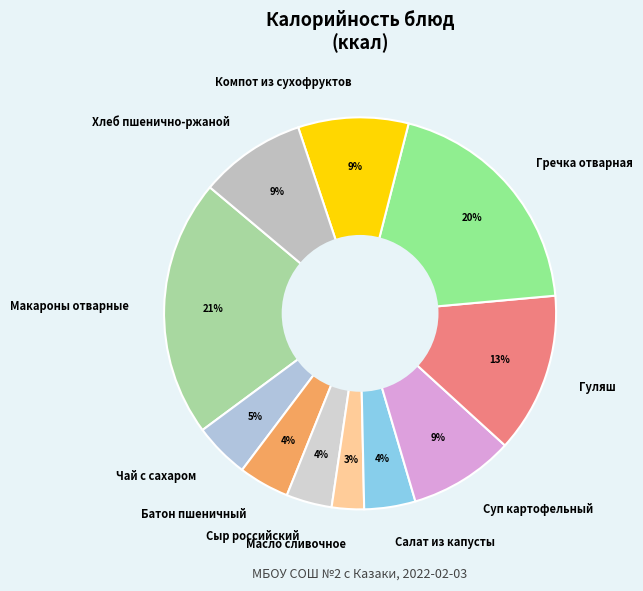

True or false: Гречка отварная accounts for 20% of the total.

True